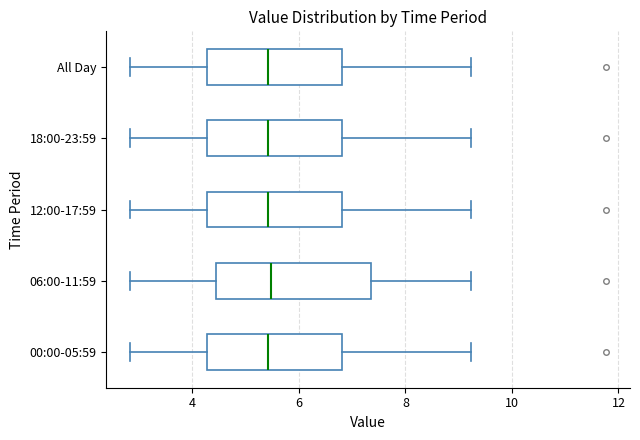

Which box is the widest, from its left edge to its right edge?

06:00-11:59